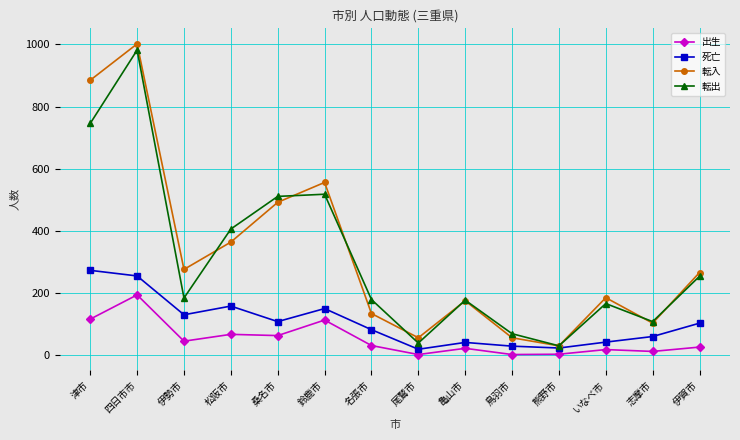

True or false: 出生 and 転出 cross at least once.

False